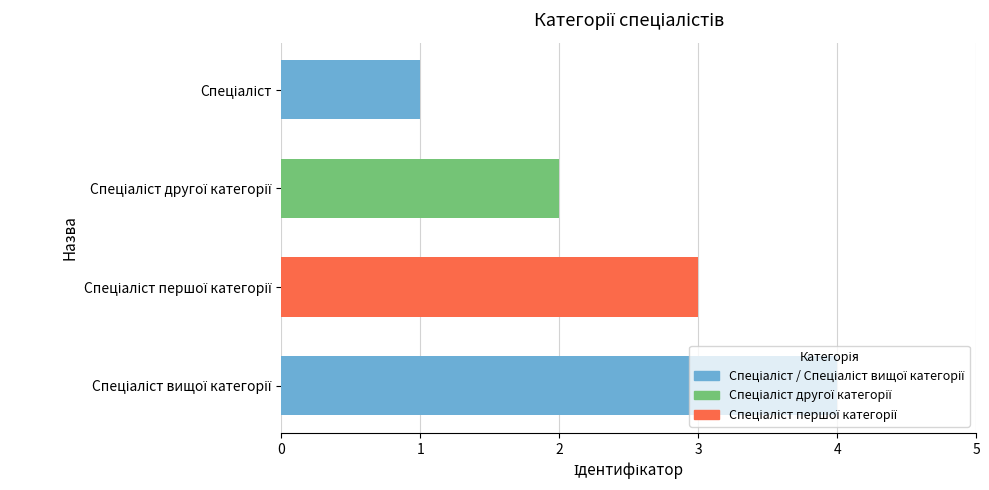

What is the difference between the maximum and minimum values?

3